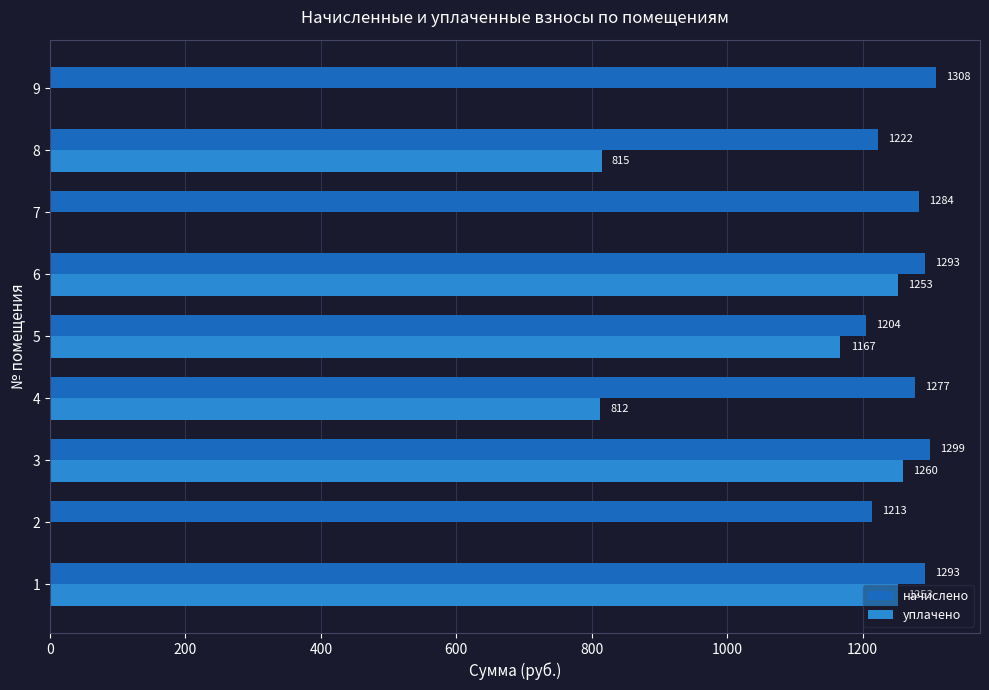

How many distinct data groups are displayed?

2